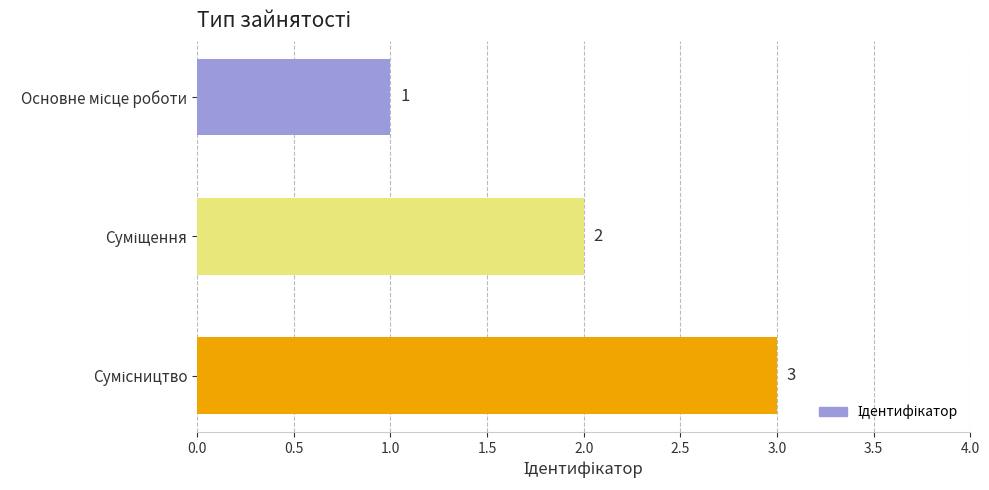

What is the sum of all values?

6